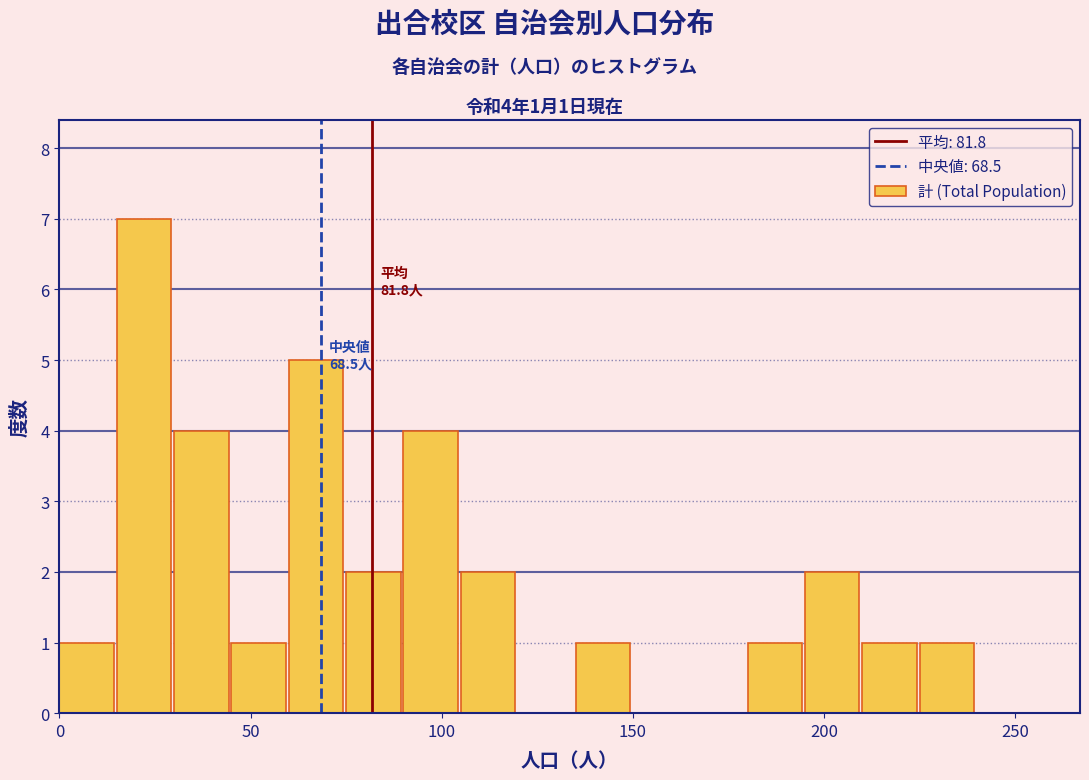

Around what value on the x-axis is the tallest bar? Give the approximate position of its centre, as read against the axis.

20